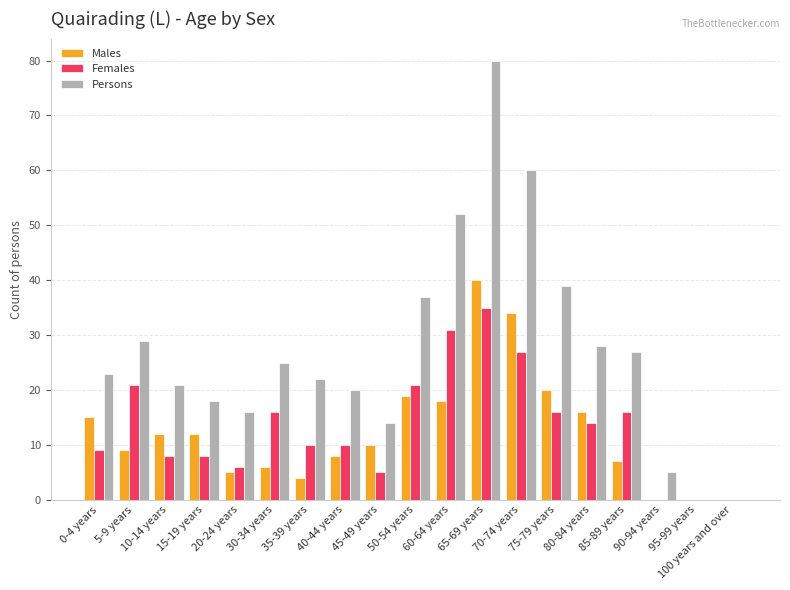

Are the bars grouped side by side (vs. stacked)?

Yes